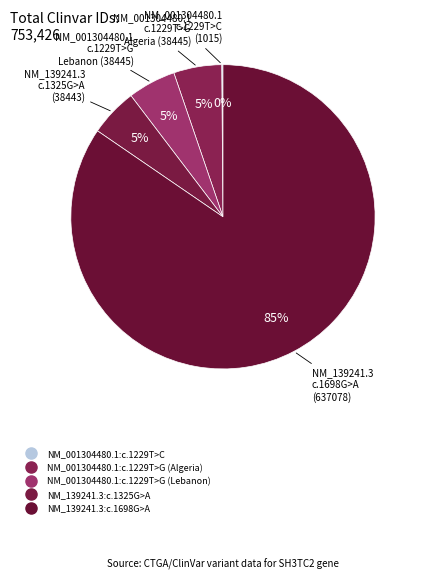

Which has a higher value, NM_001304480.1:c.1229T>C or NM_139241.3:c.1698G>A?

NM_139241.3:c.1698G>A